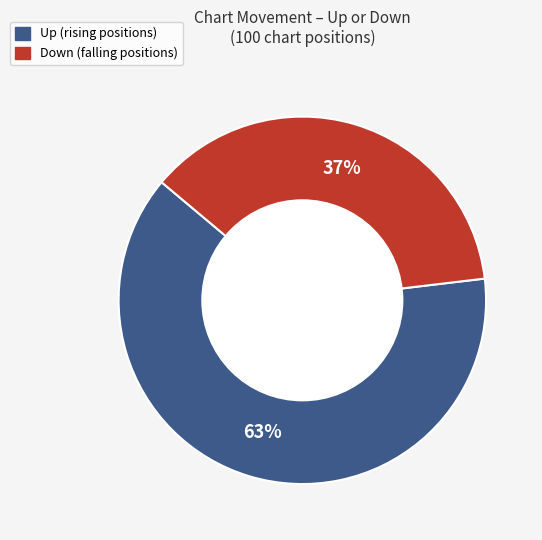

Does any single category account for the majority?

Yes